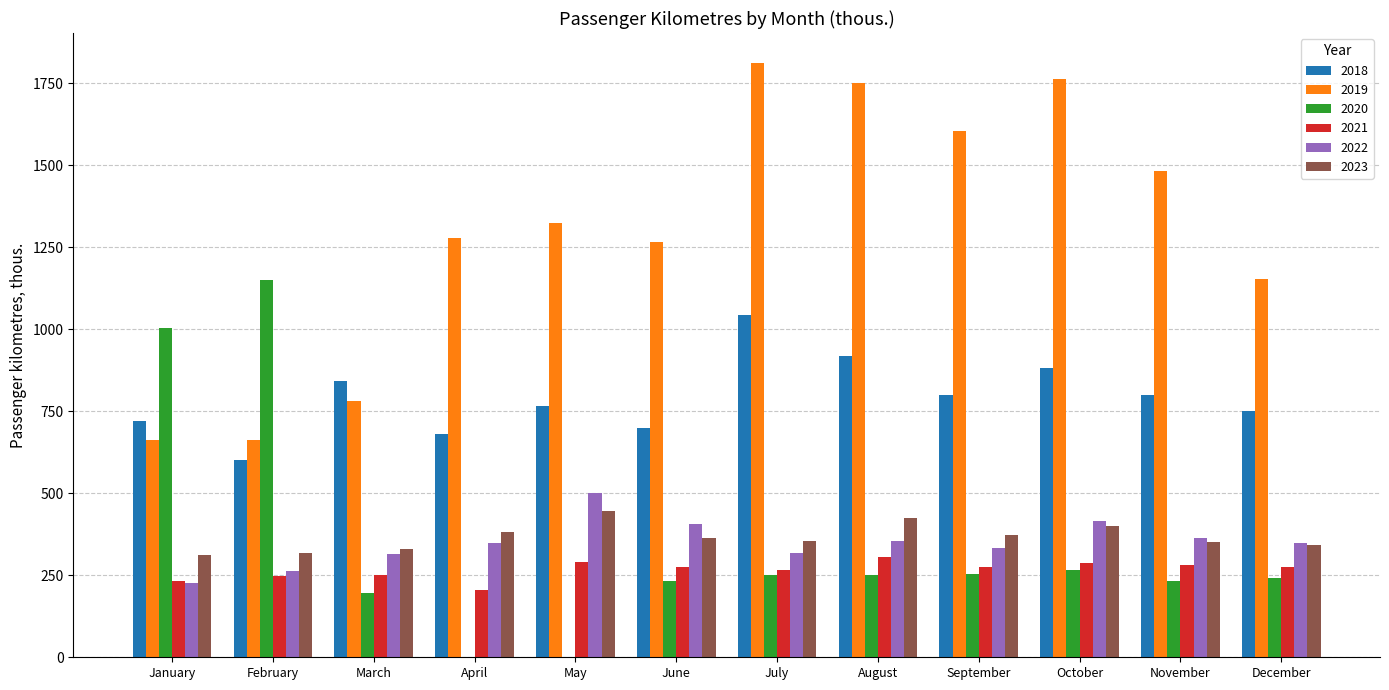

Which series has the largest total across all categories?

2019